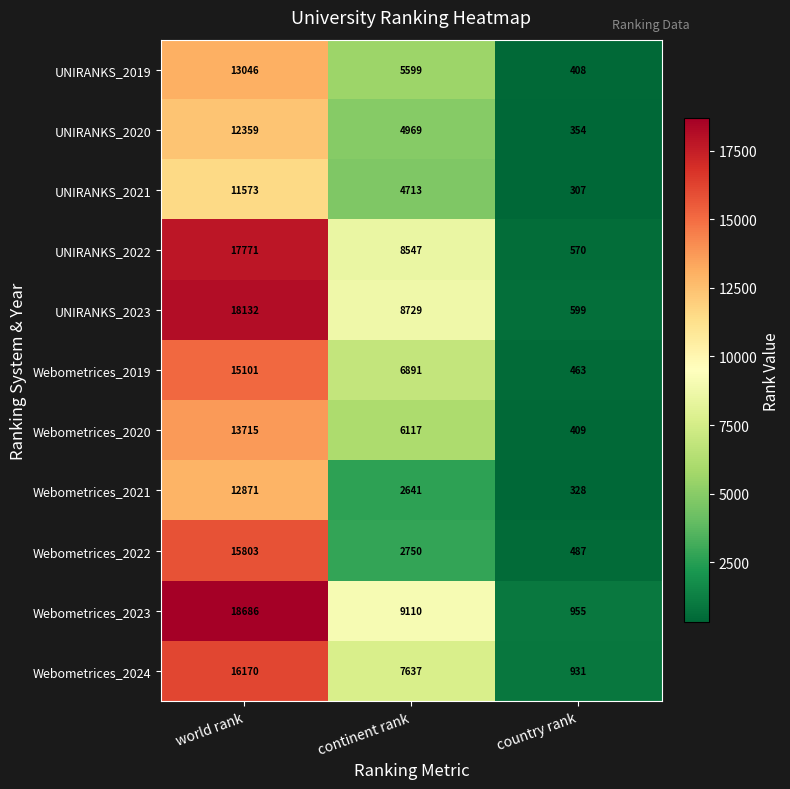

What is the lowest value of the UNIRANKS_2023 series?

599